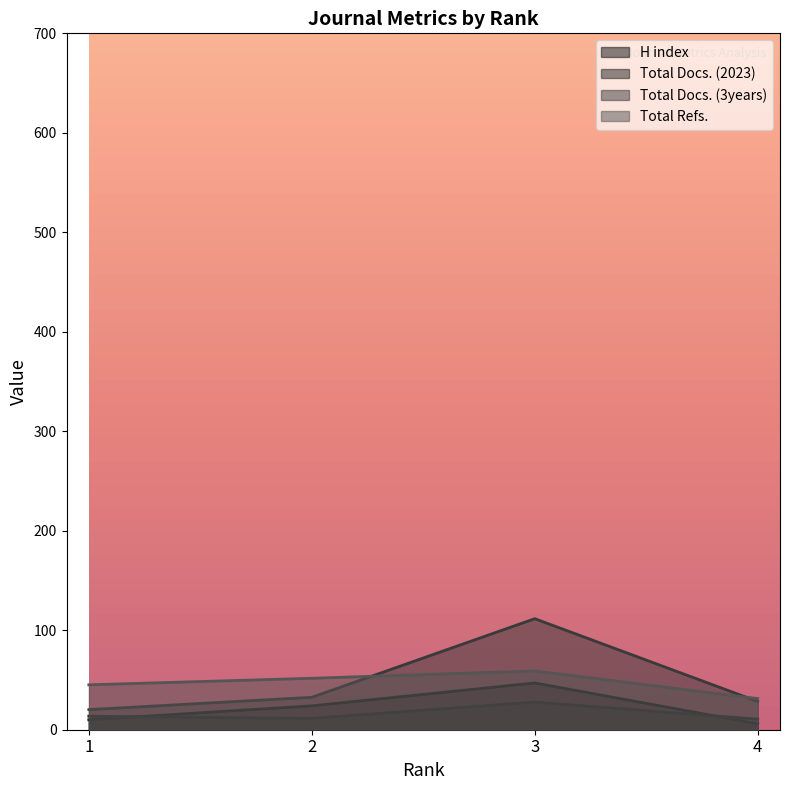

Which series has the largest total across all categories?

Total Docs. (3years)